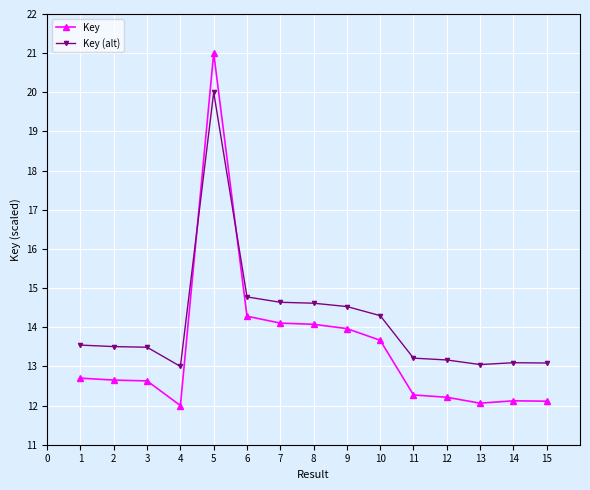

True or false: Key (alt) has more than 0 points higher than both neighbors.

True